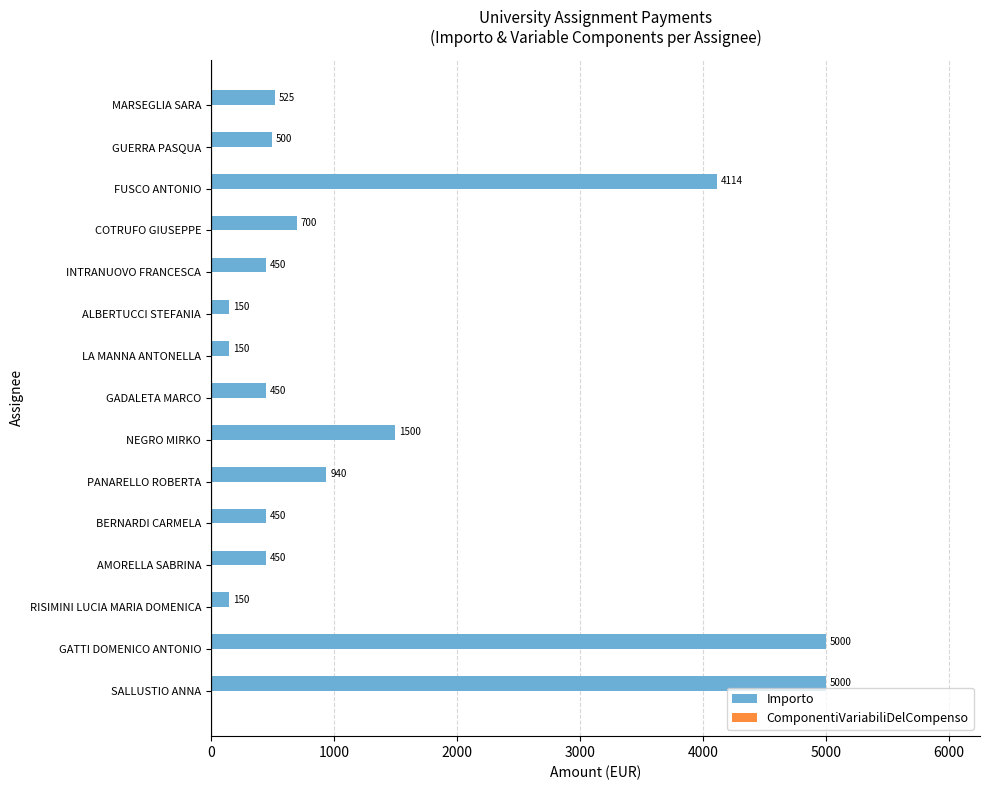

What is the difference between the values at GATTI DOMENICO ANTONIO and AMORELLA SABRINA?

4550.0